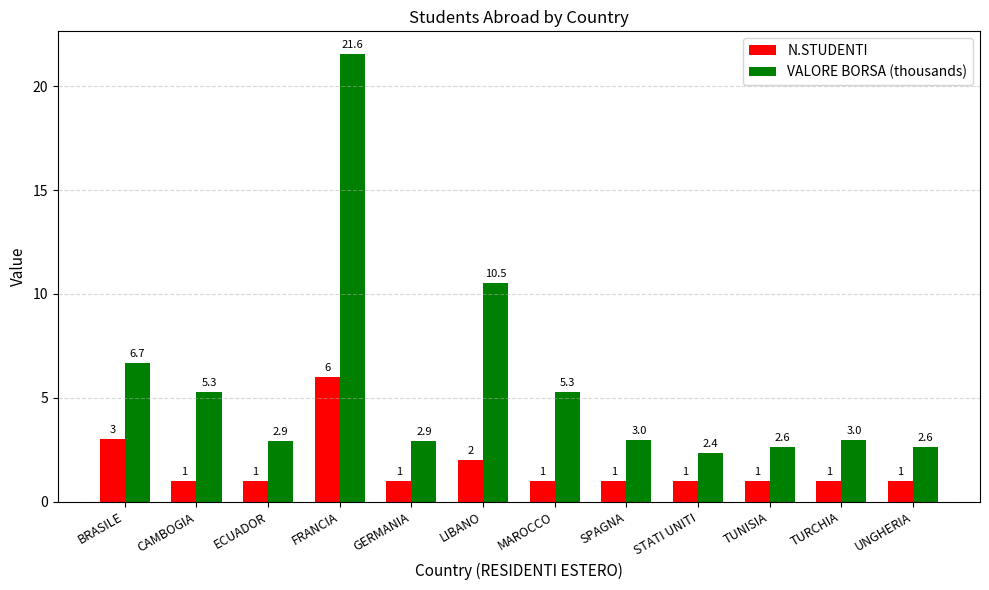

What is the sum of all VALORE BORSA (thousands) values?

68.6